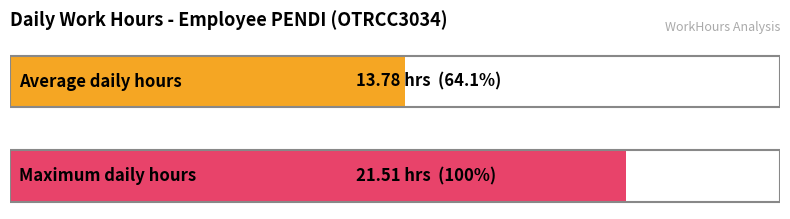

Are the bars grouped side by side (vs. stacked)?

No